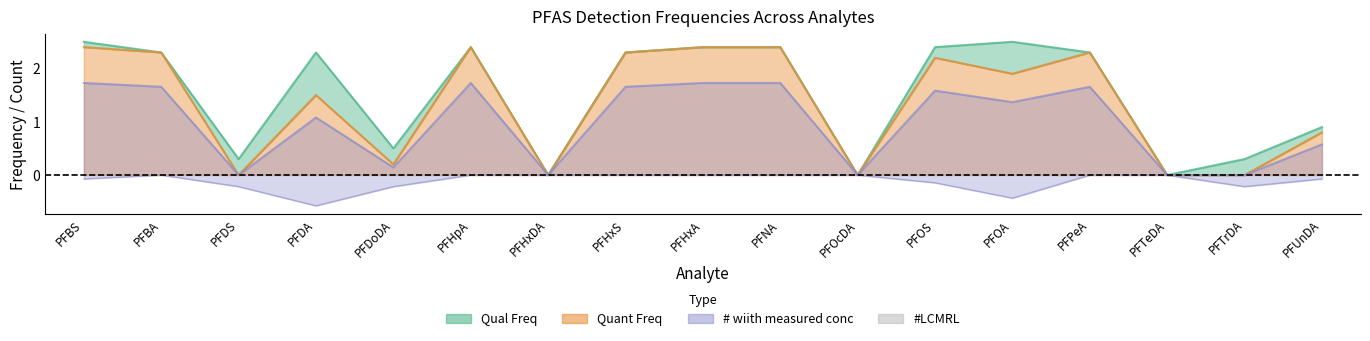

True or false: Qual Freq and # wiith measured conc cross at least once.

False